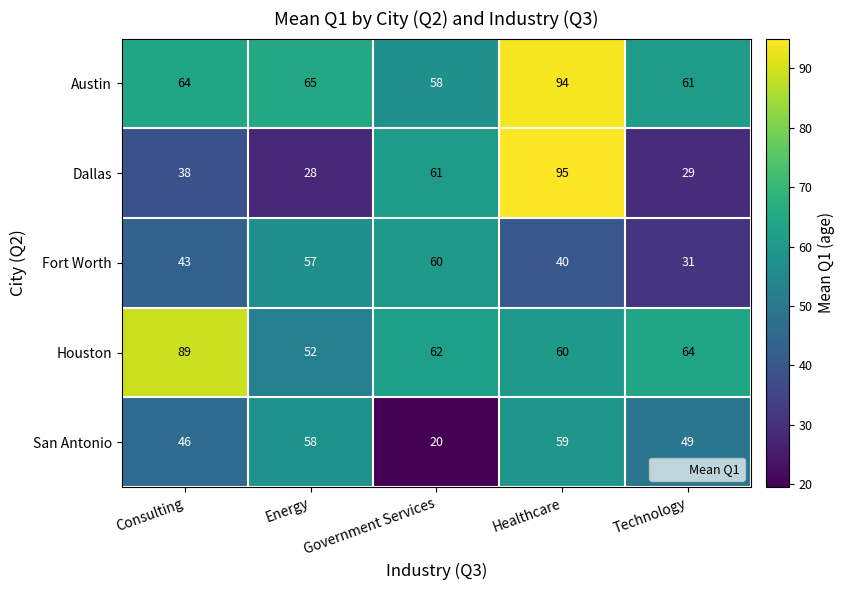

At which label is Houston closest to 70?

Technology